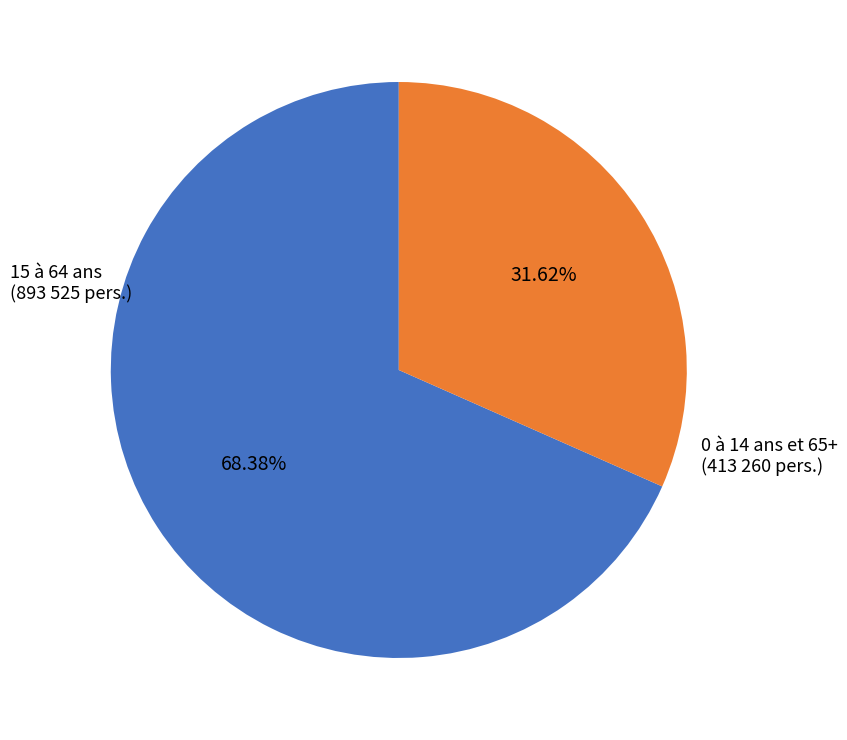

To the nearest percent, what is the difference between the largest and smallest slice percentages?

37%